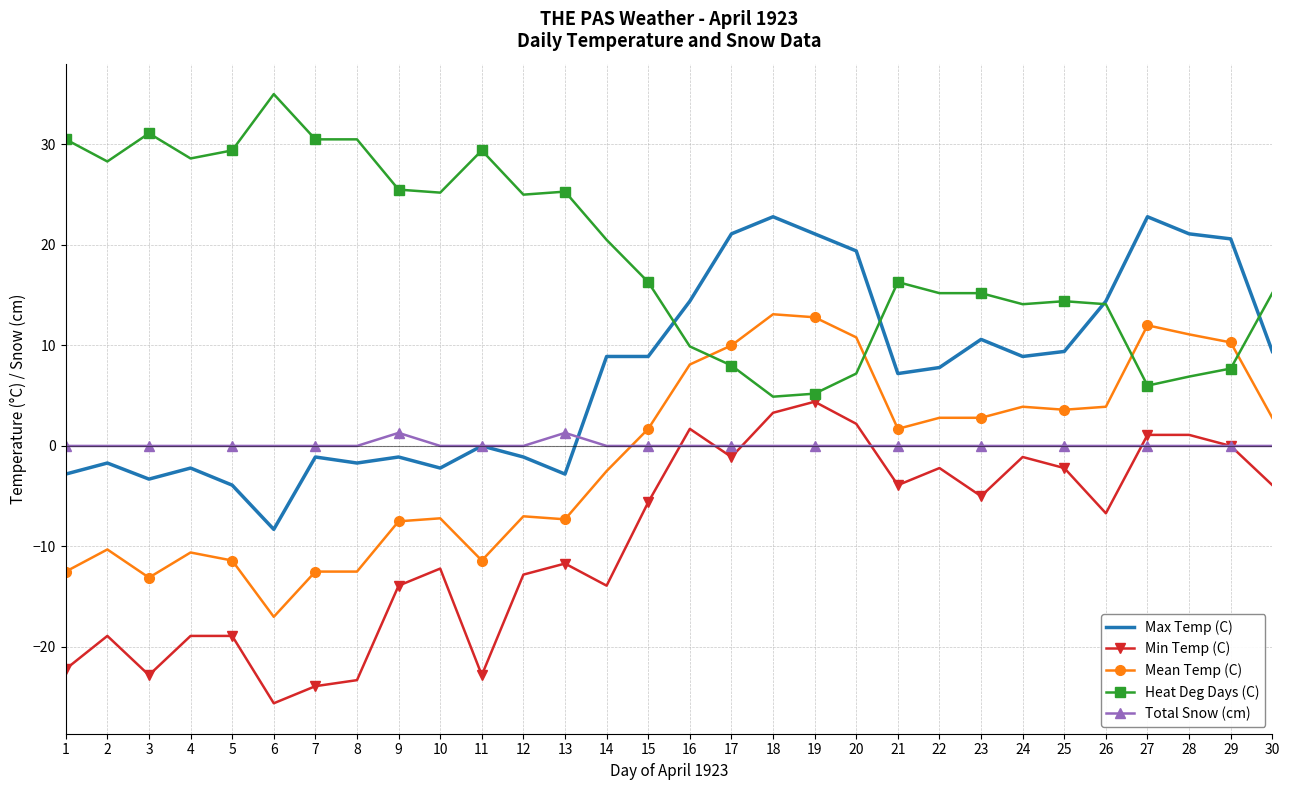

What are all the series names shown in the legend?

Max Temp (C), Min Temp (C), Mean Temp (C), Heat Deg Days (C), Total Snow (cm)